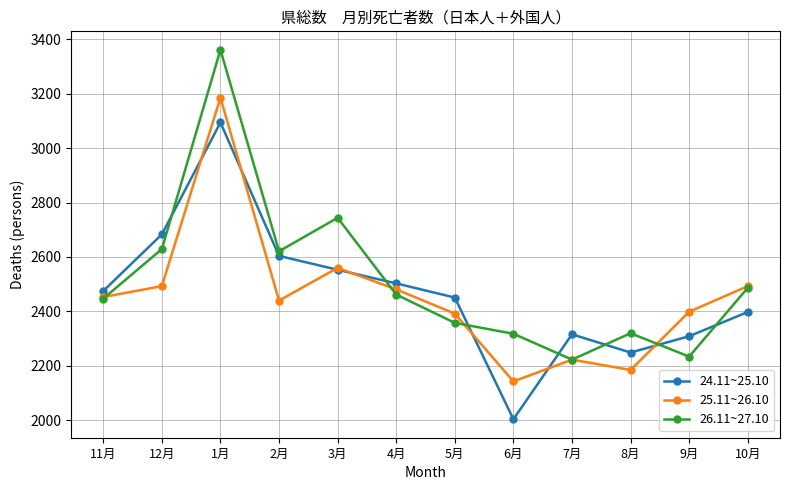

True or false: 26.11~27.10 has a value of 2629 at 12月.

True